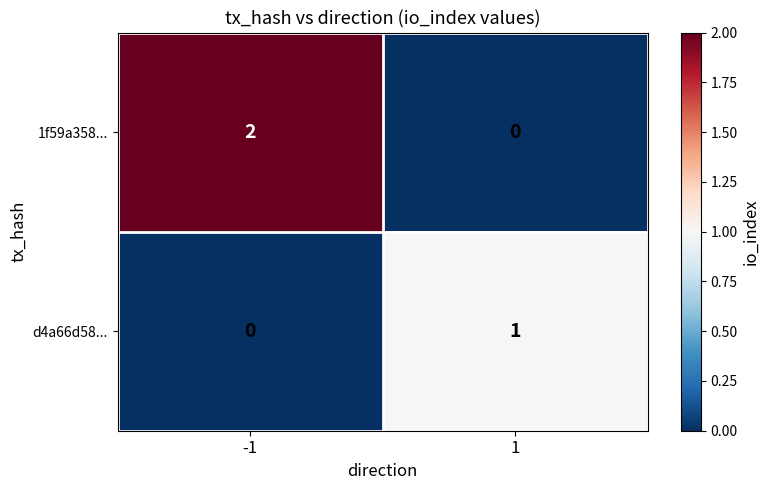

What is the difference between the highest and lowest values at -1?

2